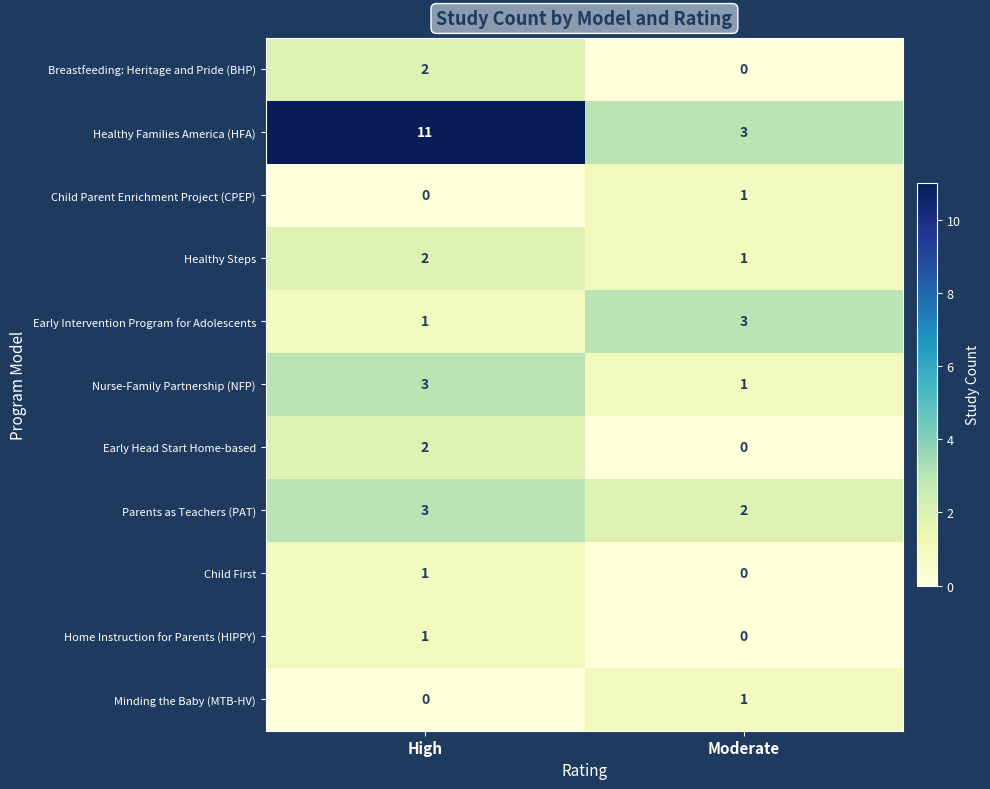

Is the value of Child Parent Enrichment Project (CPEP) at Moderate greater than the value of Healthy Families America (HFA) at Moderate?

No